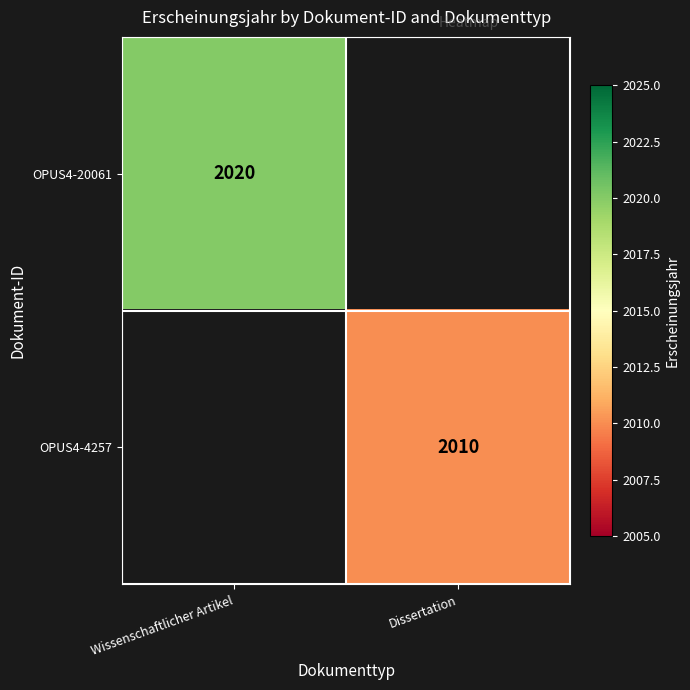

At which category does the chart reach its peak across all series?

Wissenschaftlicher Artikel